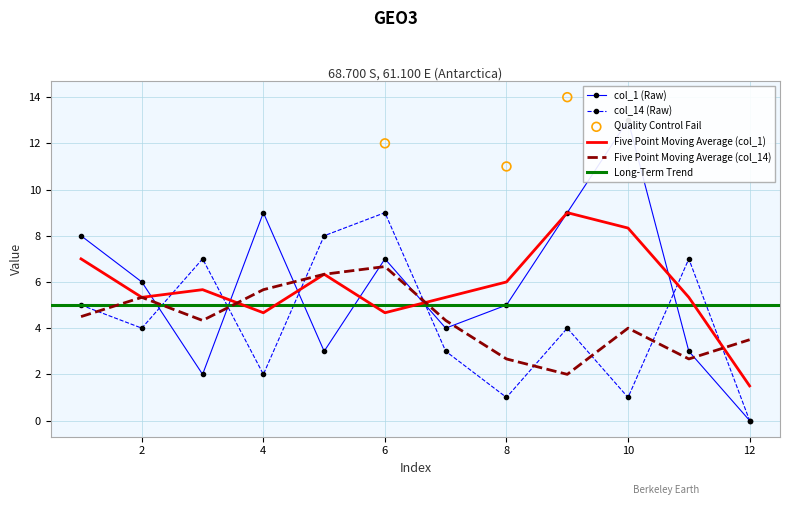

What is the maximum value for Five Point Moving Average (col_14)?

6.7